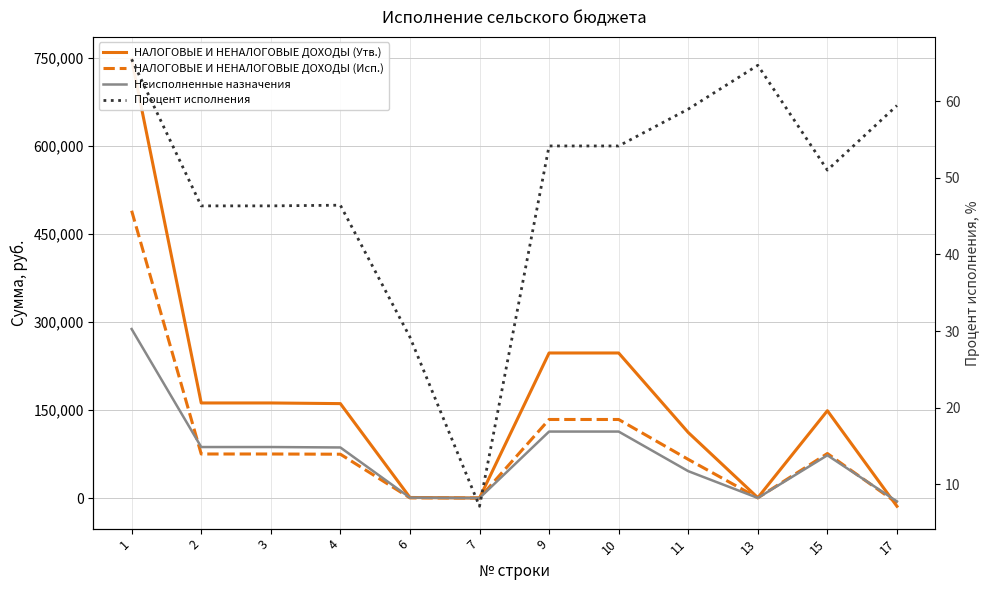

How many lines are shown in the chart?

4